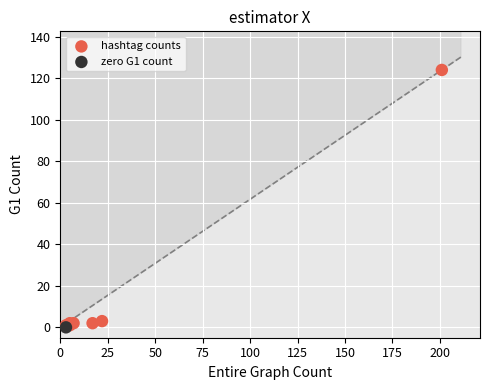

What are all the series names shown in the legend?

hashtag counts, zero G1 count